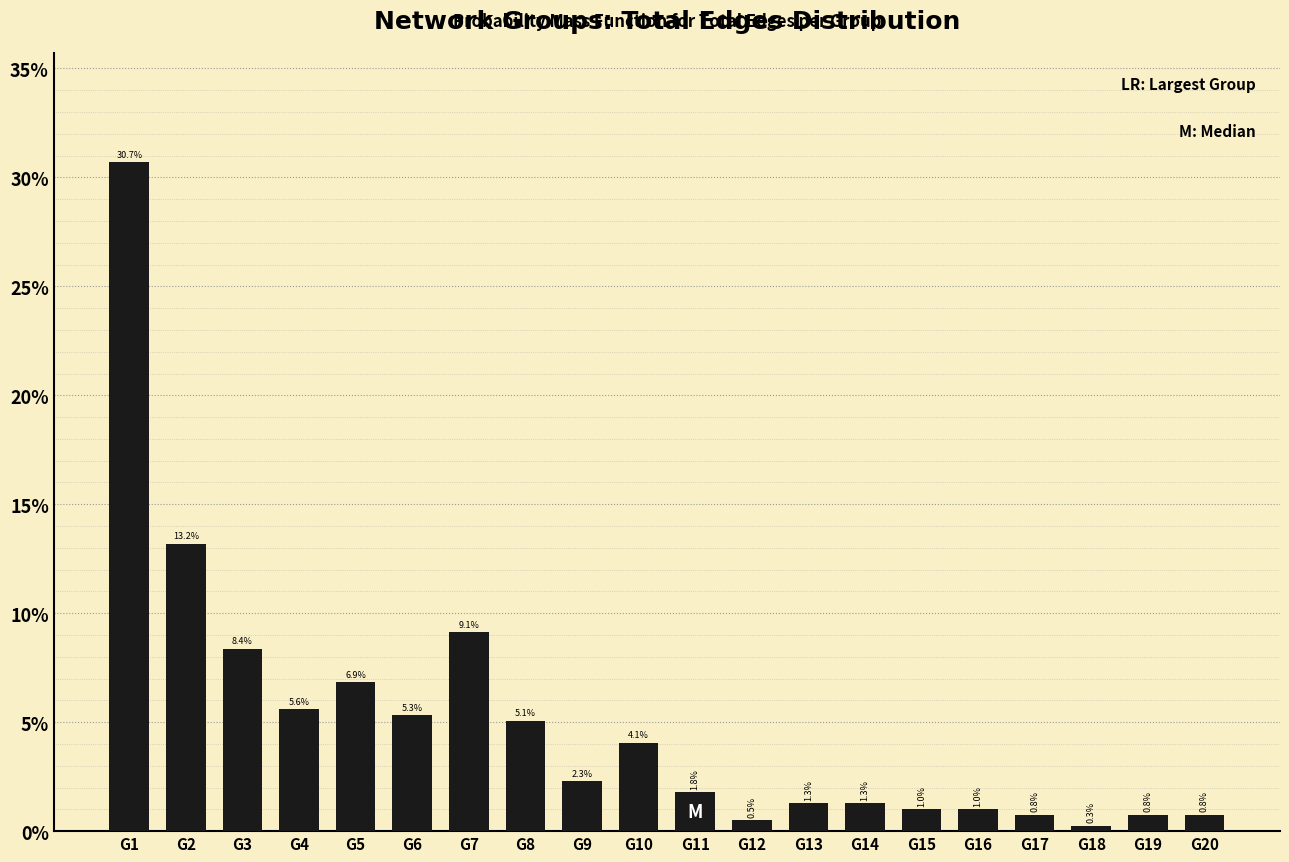

Reading right to left, what are all the values shown in this chart?

0.8	0.8	0.3	0.8	1.0	1.0	1.3	1.3	0.5	1.8	4.1	2.3	5.1	9.1	5.3	6.9	5.6	8.4	13.2	30.7